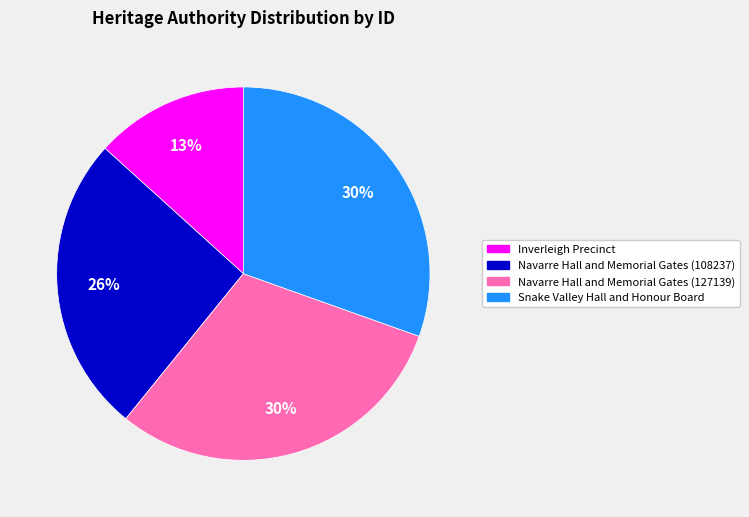

Between Navarre Hall and Memorial Gates (108237) and Inverleigh Precinct, which is larger?

Navarre Hall and Memorial Gates (108237)